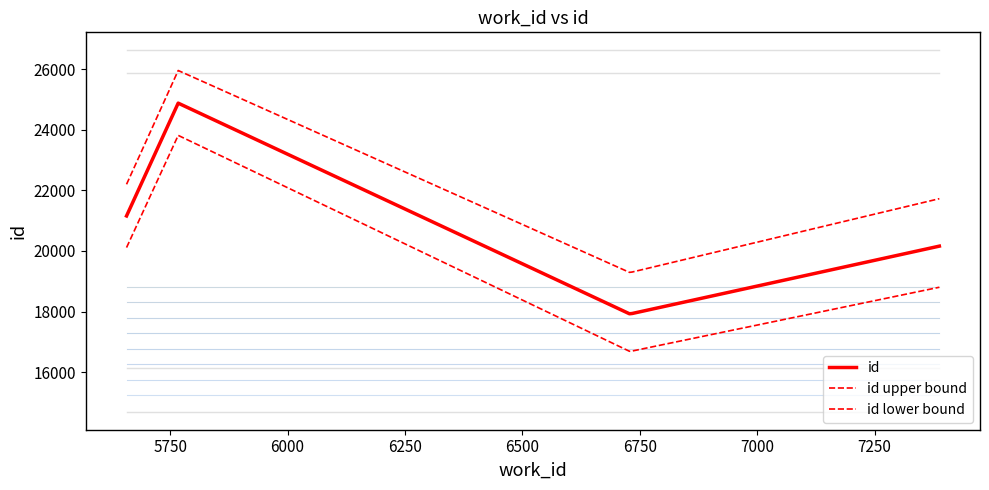

What is the smallest value displayed?

17919